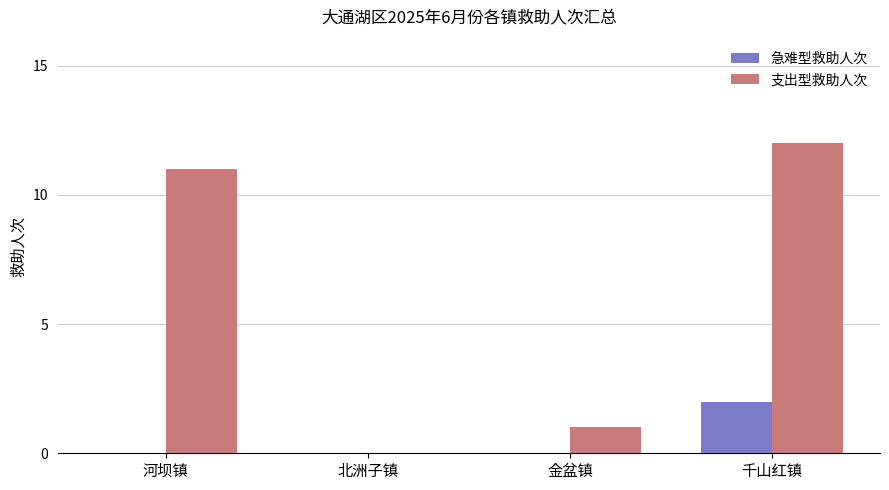

What is the sum of all 急难型救助人次 values?

2